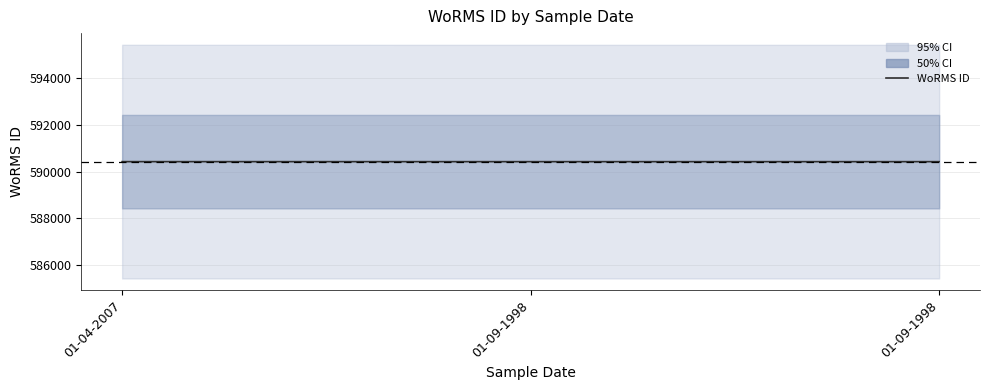

What is the label of the 1st point from the right?

01-09-1998